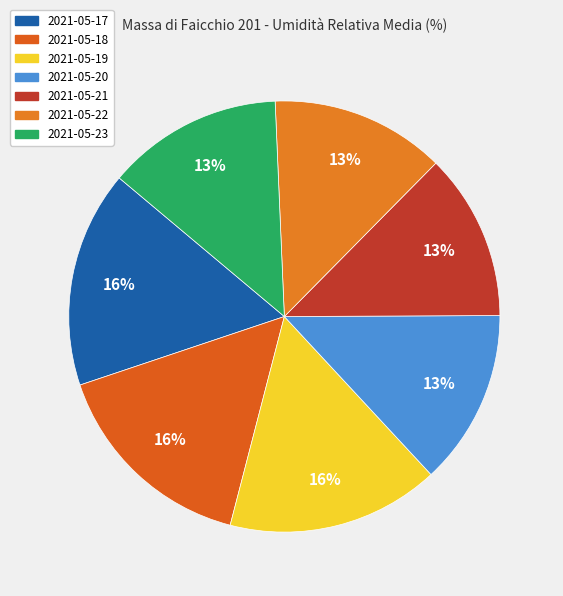

How many slices are in this pie chart?

7